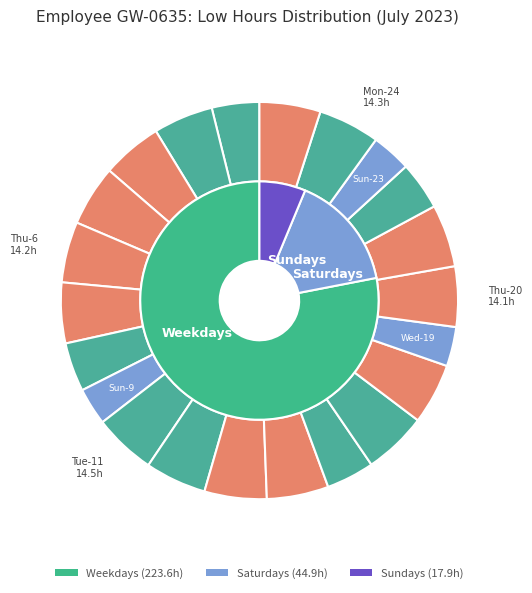

What is the change in value from Thu-20 to Fri-21?

+0.5